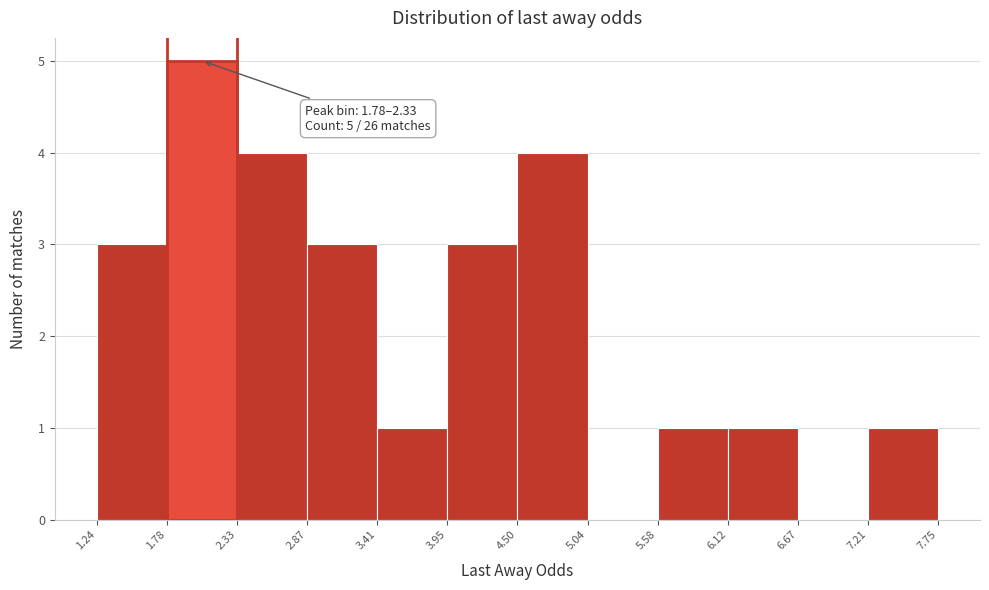

Over which range of the x-axis is the bar tallest?

1.78 to 2.33